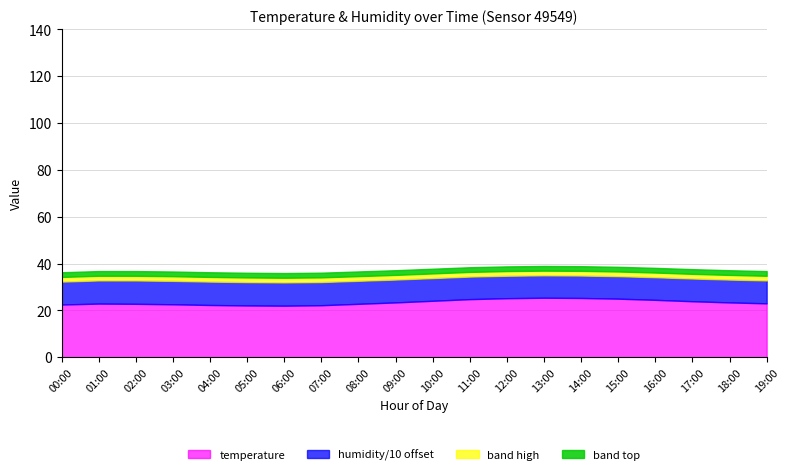

What value does the temperature series have at 03:00?

22.6